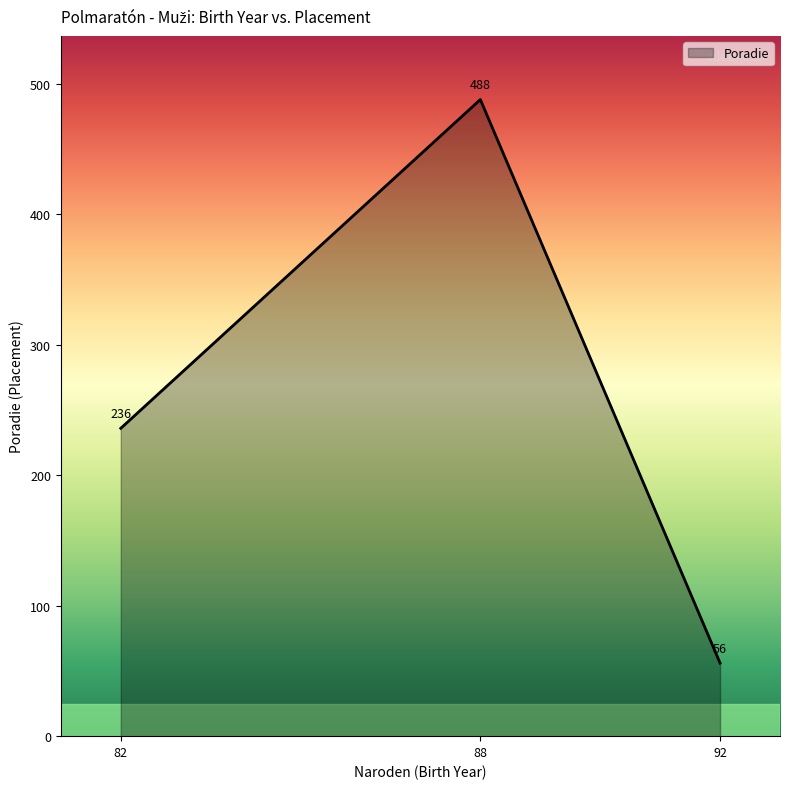

The value at 88 is 98. True or false?

False